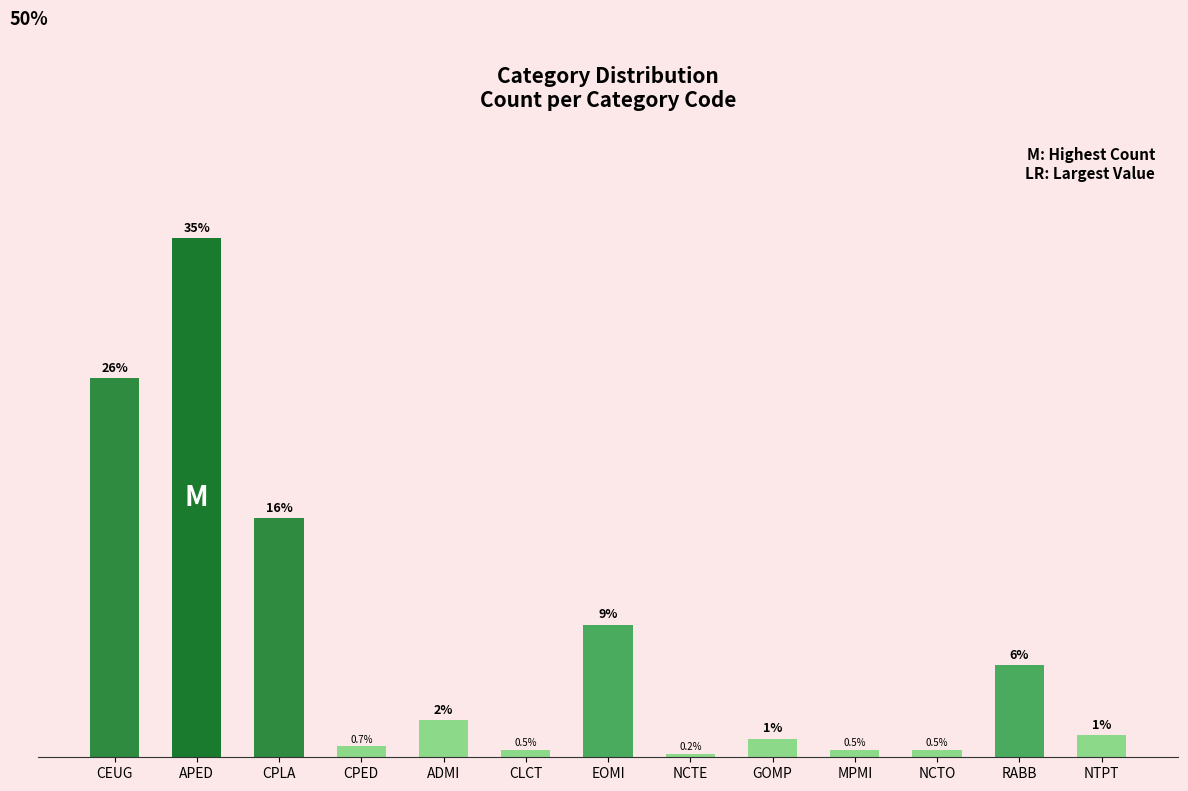

What is the change in value from ADMI to NCTE?

-9